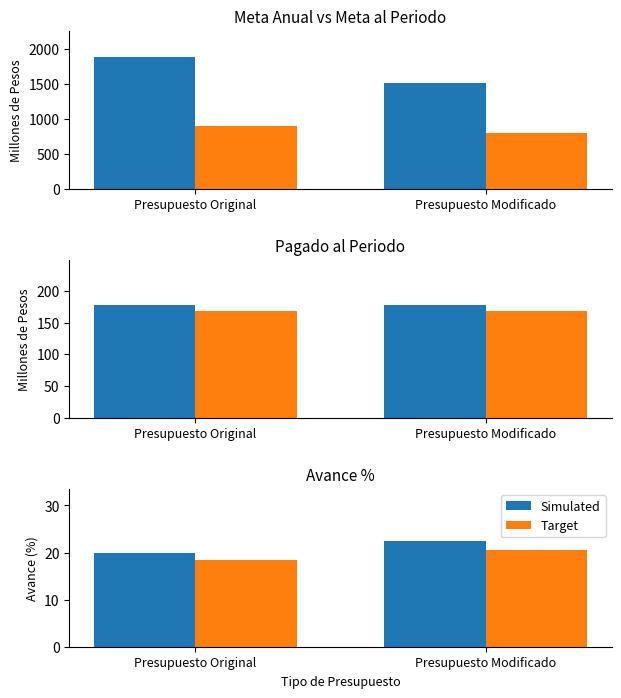

Count the Simulated values in the range 19 to 22.

1